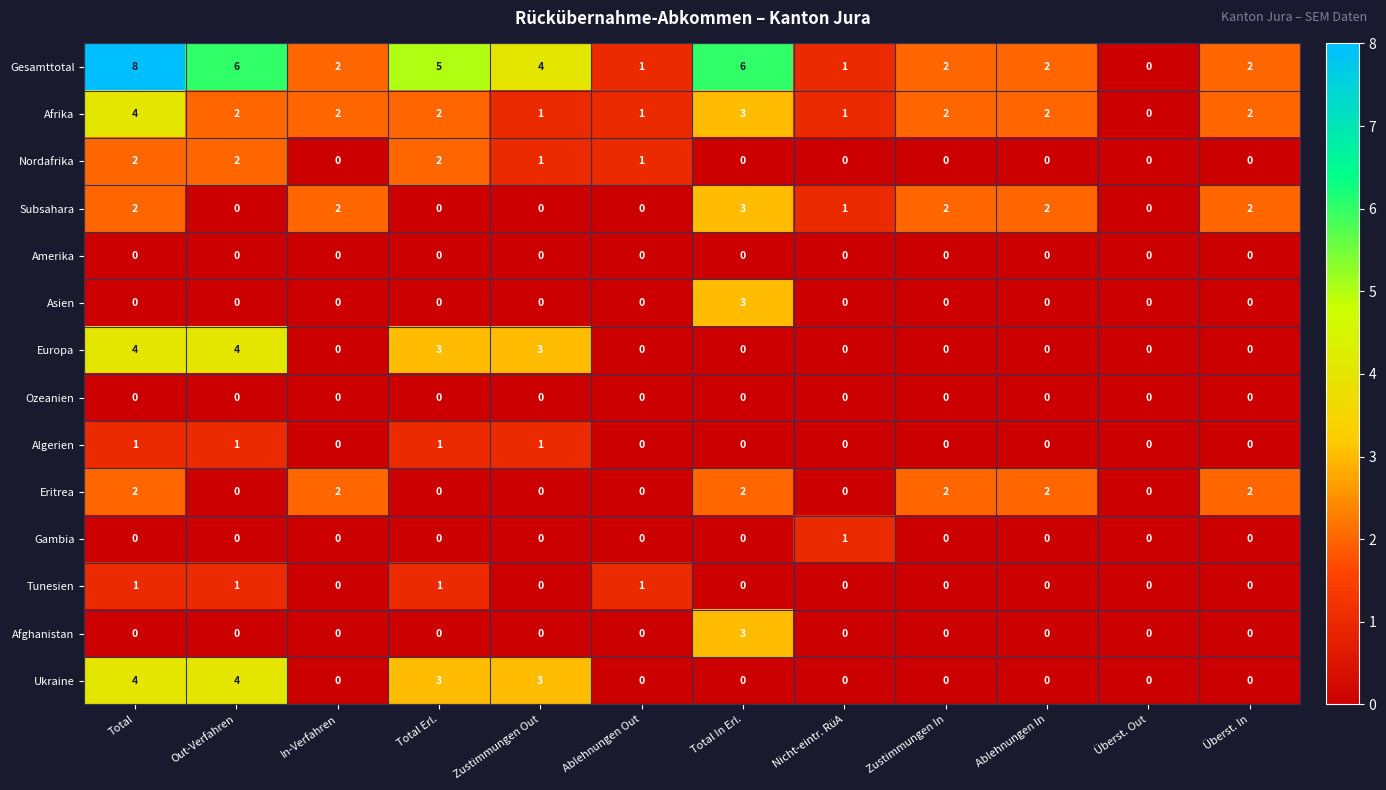

Which series has the largest total across all categories?

Gesamttotal